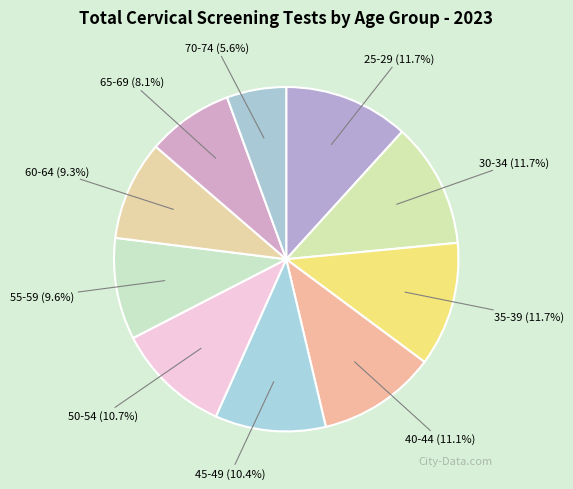

Does 60-64 represent more than half of the total?

No